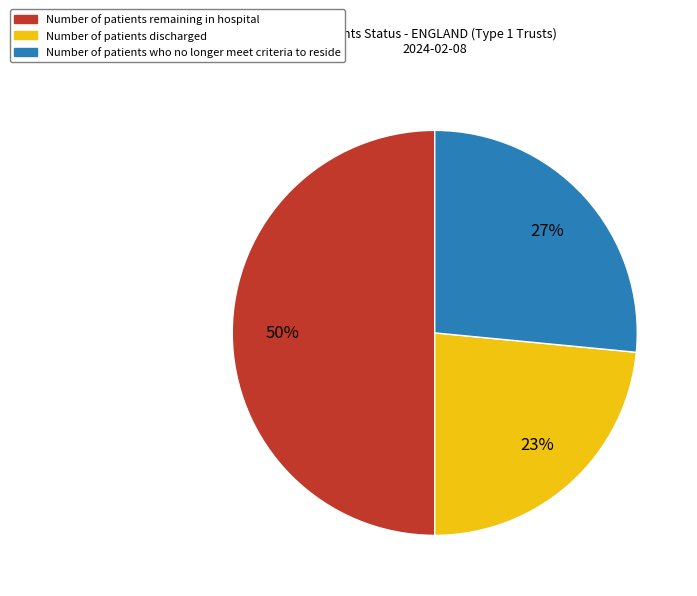

Count the number of slices in the pie.

3